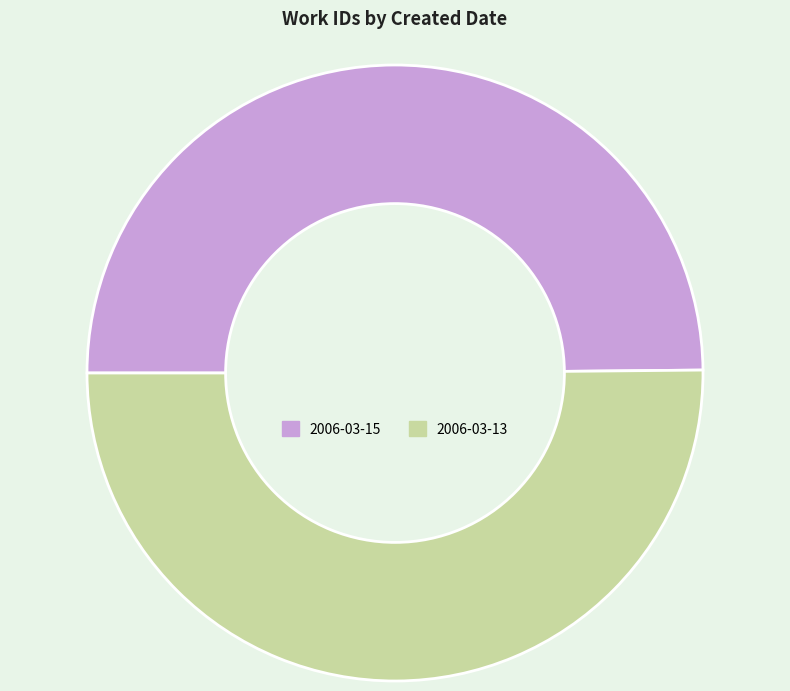

How many slices are in this pie chart?

2